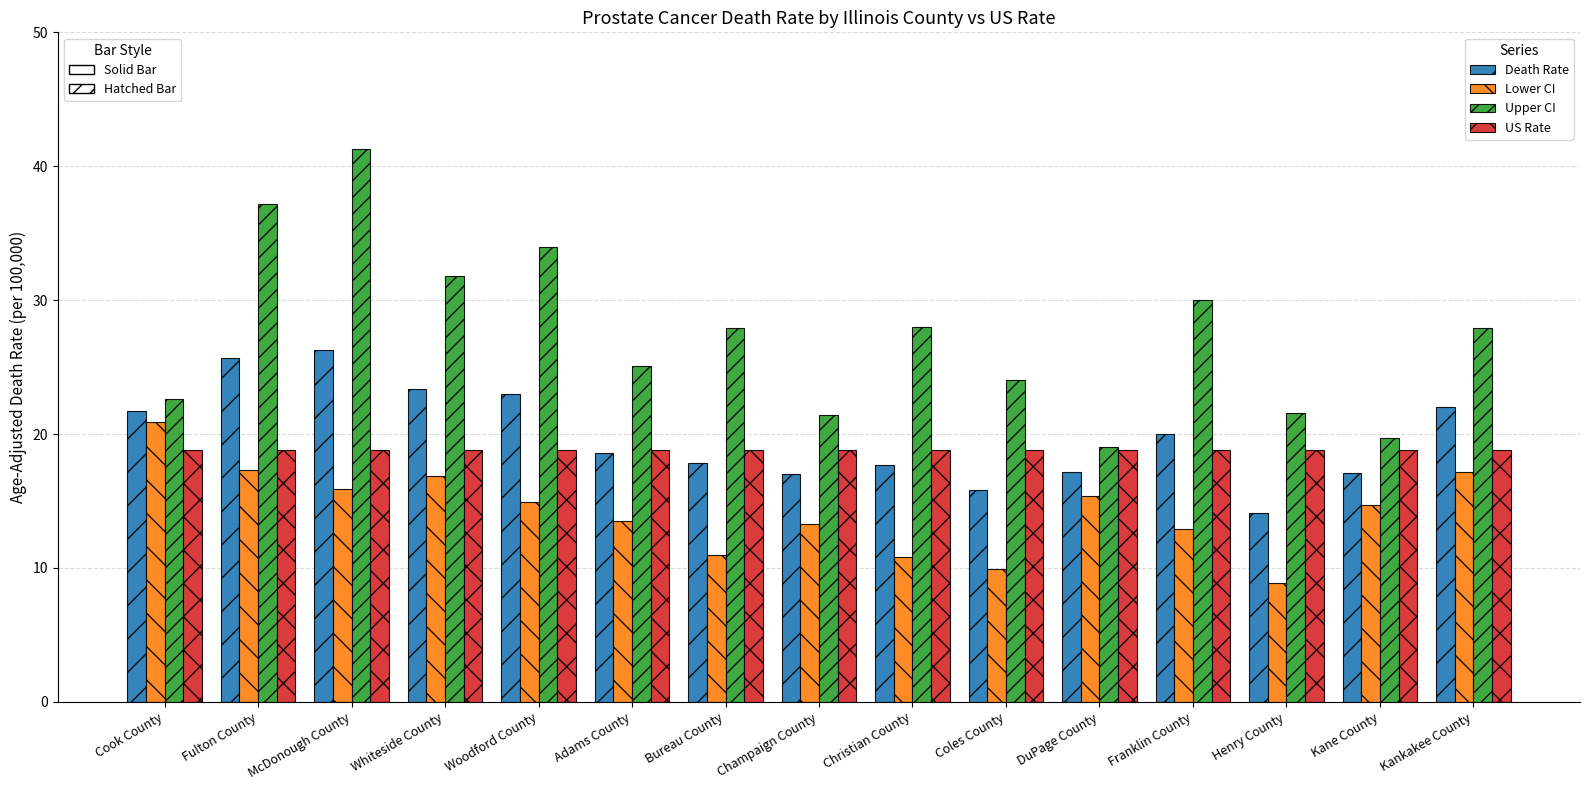

What is the minimum value shown in the chart?

8.9